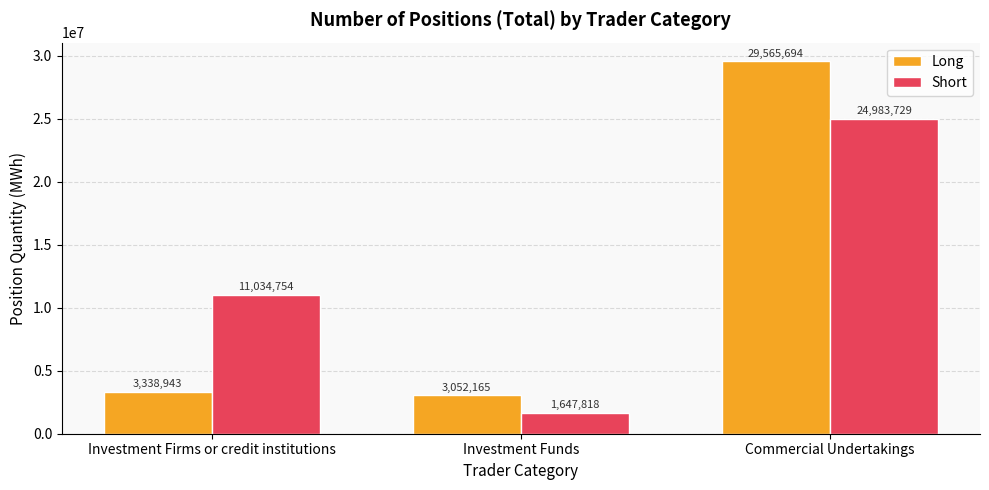

Which category has the highest value across all series?

Commercial Undertakings